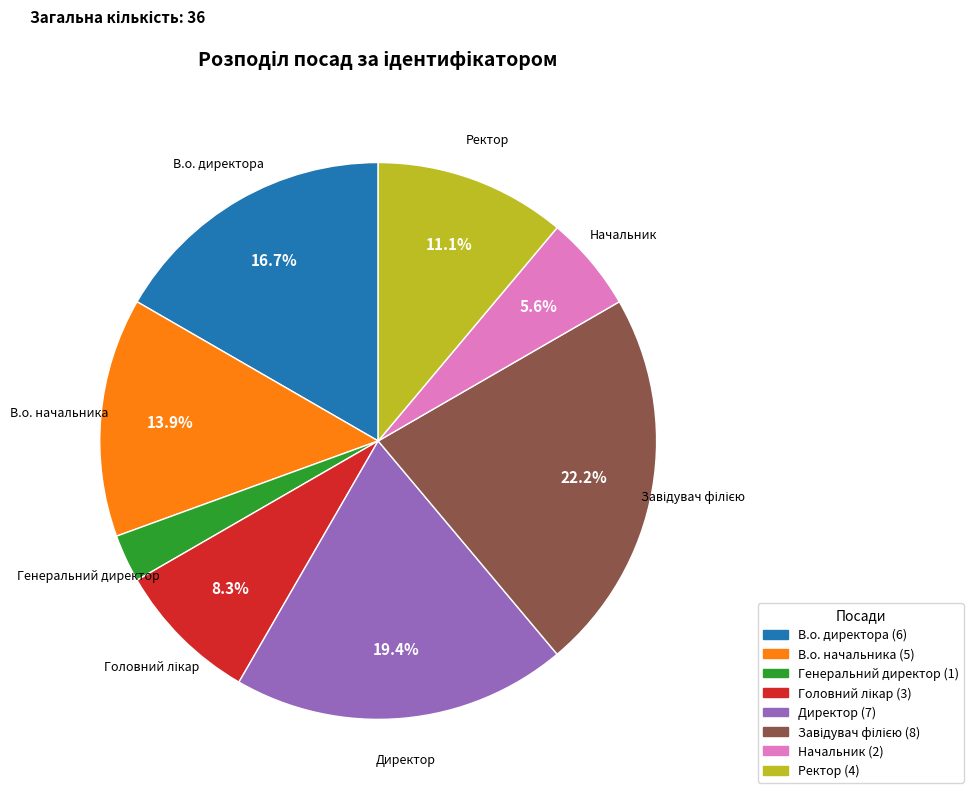

What percentage is the Ректор slice, to the nearest percent?

11%